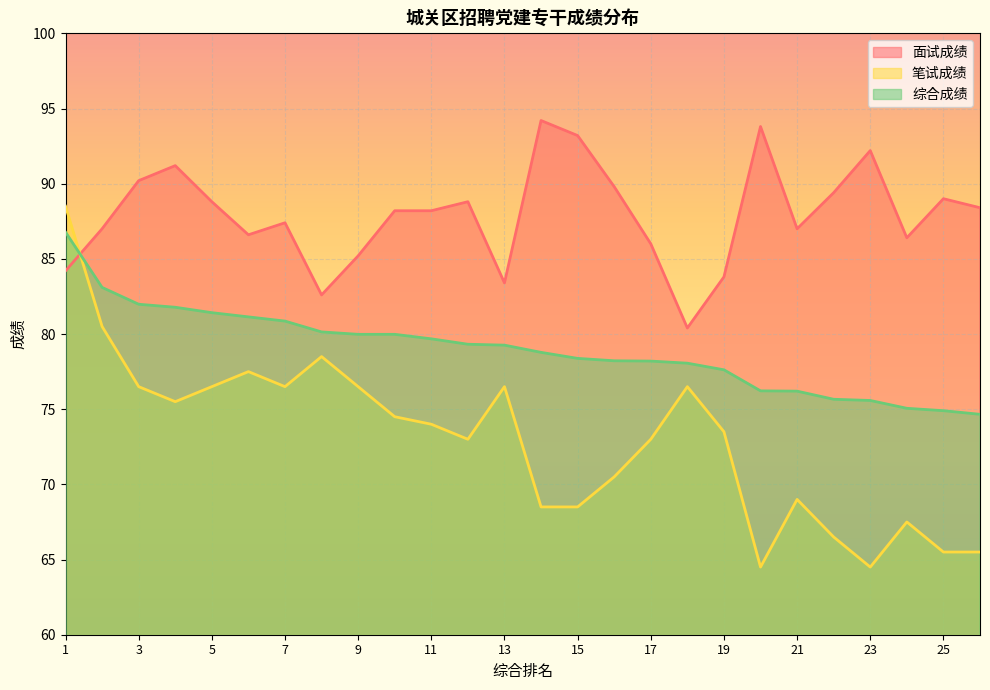

Between 6 and 8, which series saw the biggest shift?

面试成绩